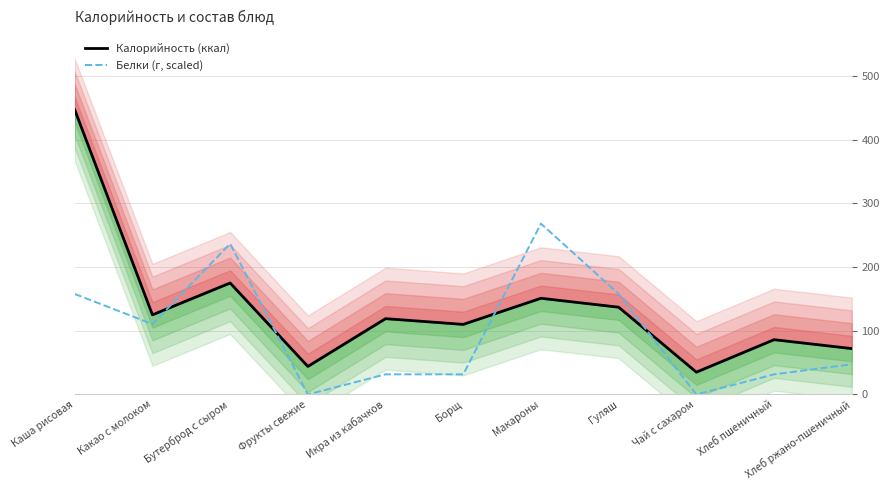

Is it true that Калорийность (ккал) equals 51.1 at Чай с сахаром?

False